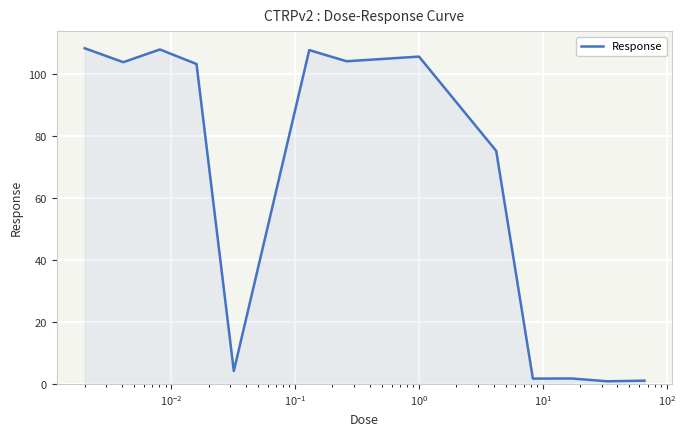

What is the difference between the maximum and minimum values?

107.4